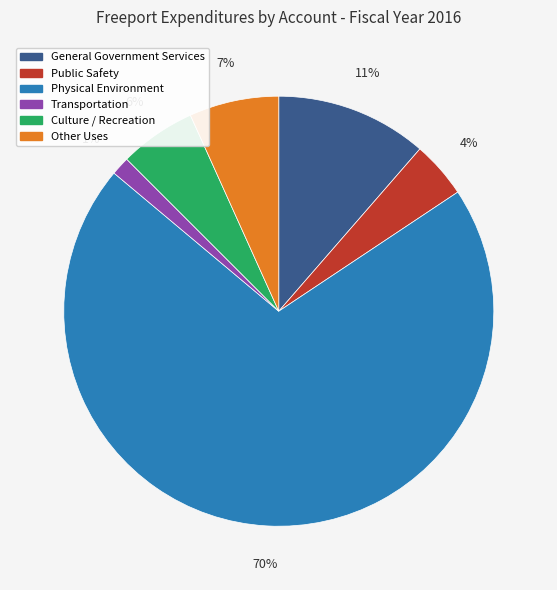

The General Government Services slice represents 1% of the pie. True or false?

False